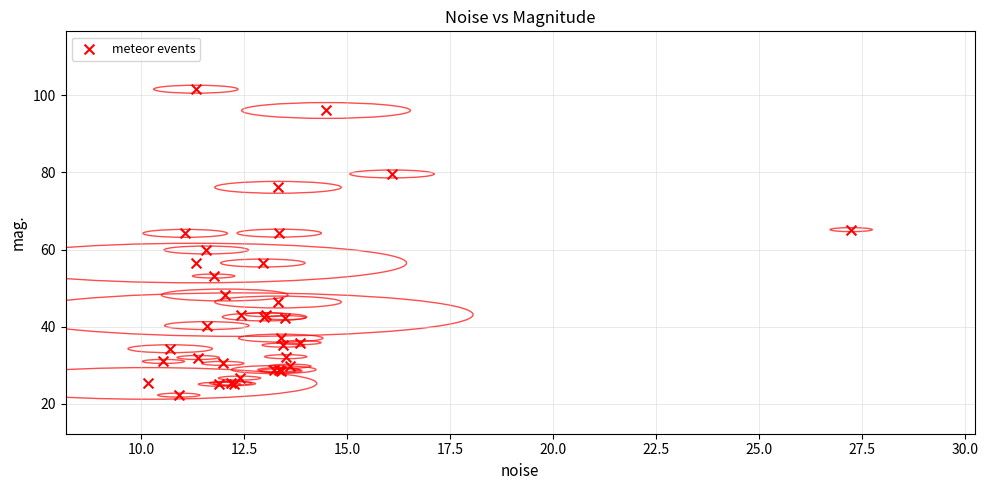

What Y value in the scatter plot is closest to 61?

59.9